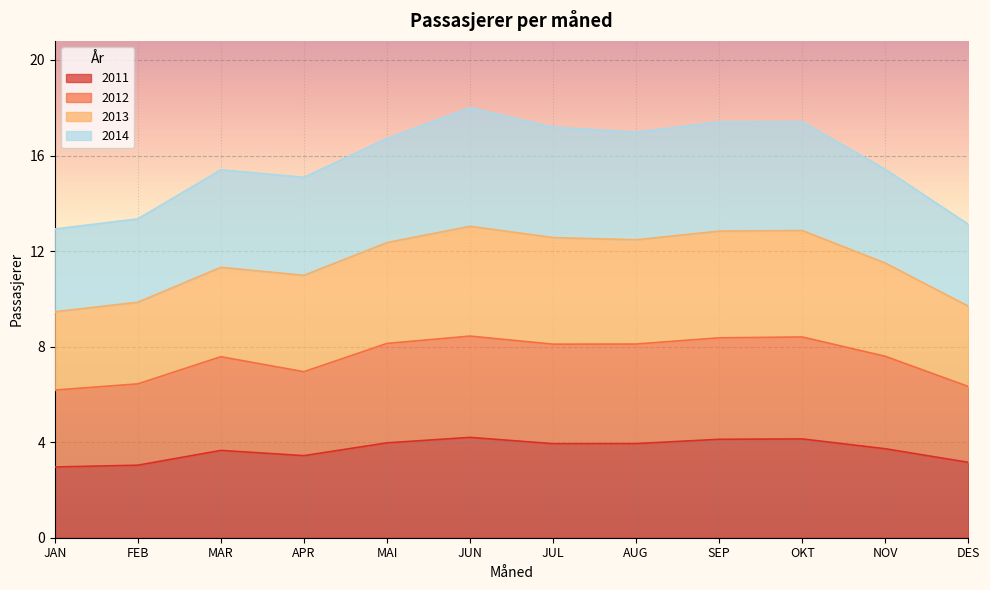

The 2011 series shows 740298.0 at JAN. True or false?

True